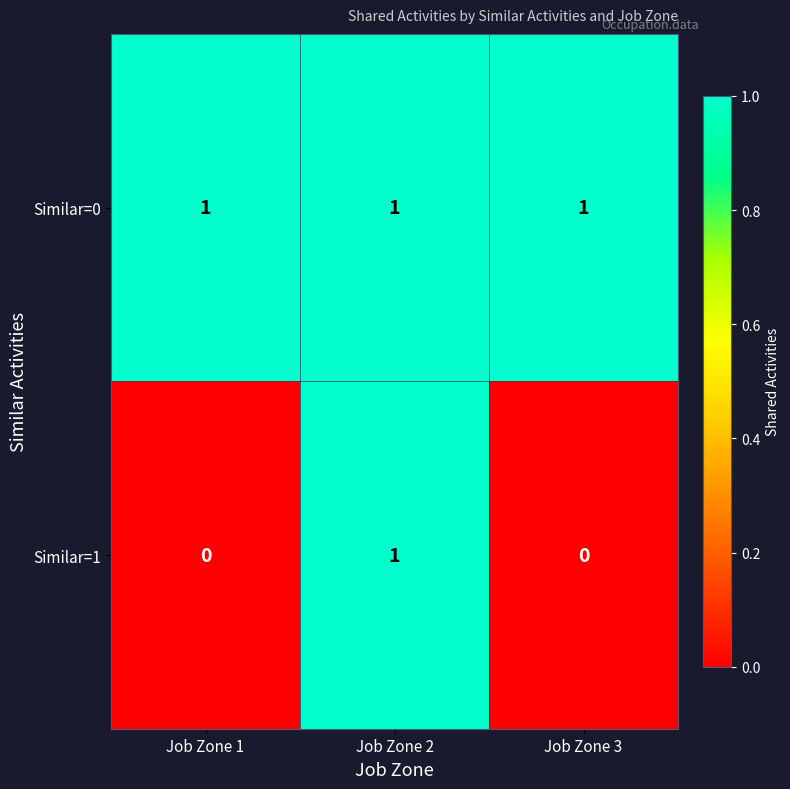

At which category is the sum across all series the highest?

Job Zone 2